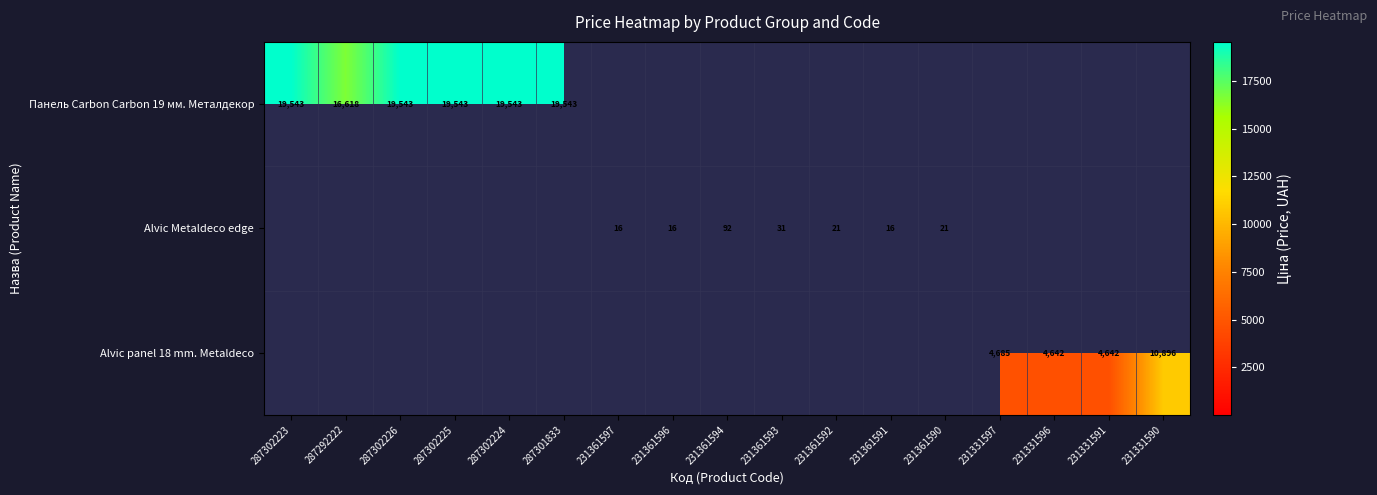

How many series are shown in this chart?

3